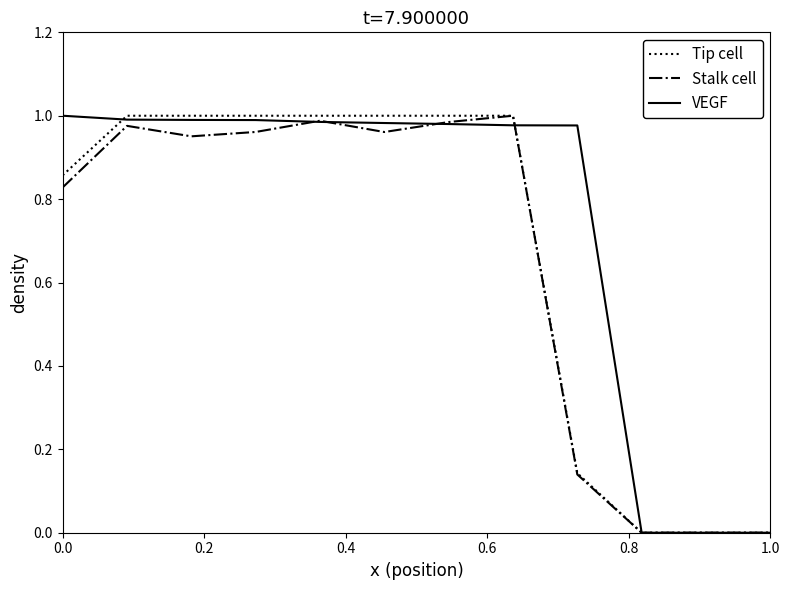

The value of Total Time at 8 is 0.1. True or false?

False